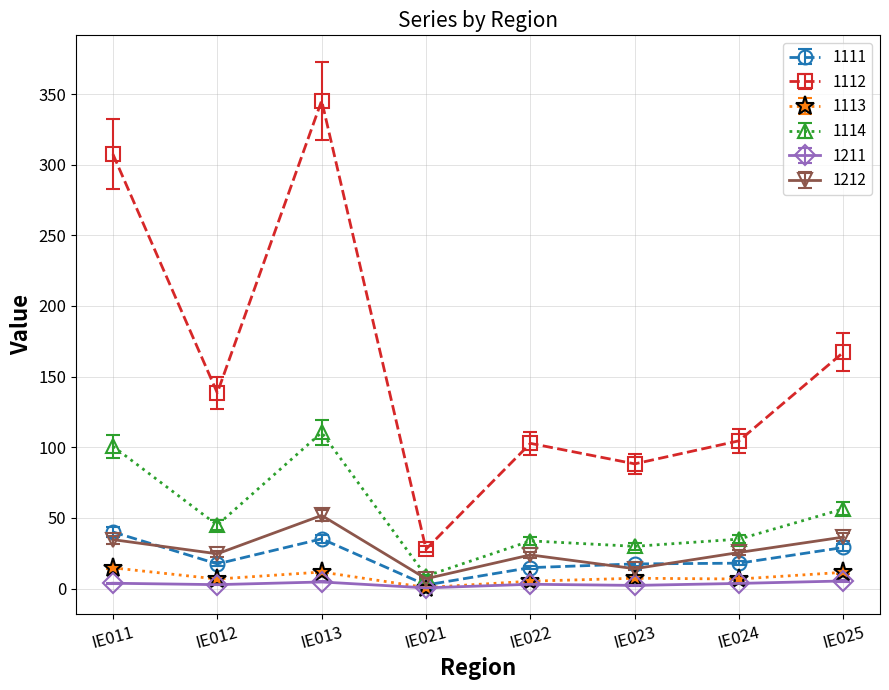

Which series has the widest spread of values?

1112